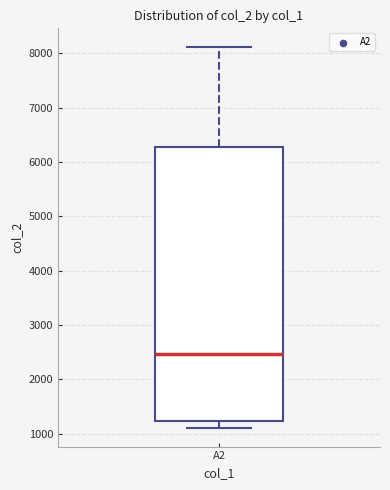

Read this box plot against the y-axis: the position of the median line, the range covered by the box, and the ends of both whiskers. The values are not printed on the chart, so give them approximately, as read against the axis.

median 2500, box 1200 to 6300, whiskers 1100 to 8100